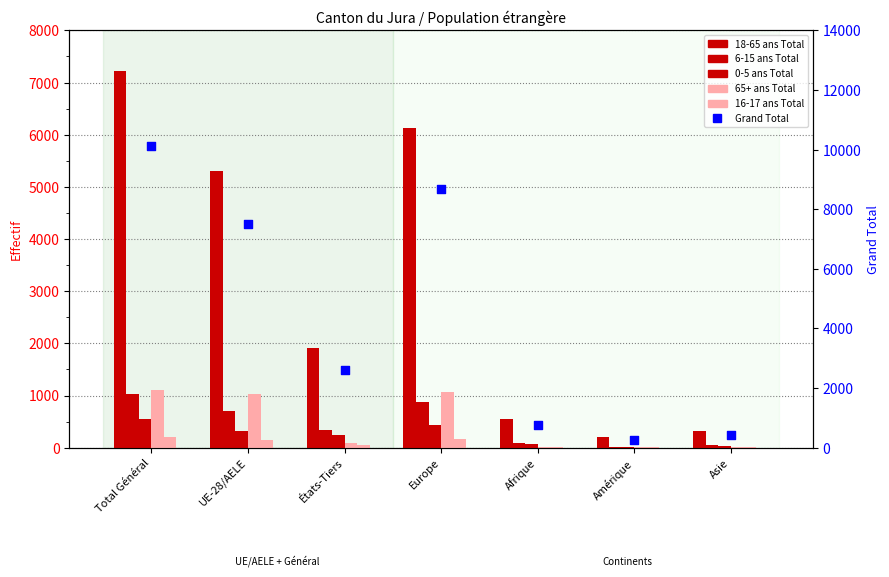

Is the value of Grand Total at États-Tiers greater than the value of 65+ ans Total at Asie?

Yes